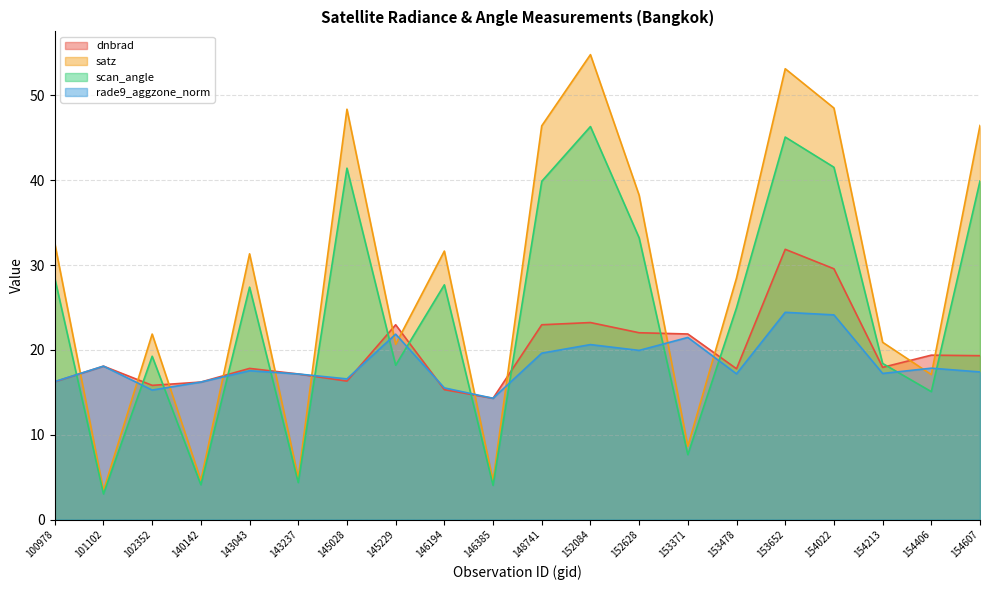

Reading right to left, transcribe all the data shown in this chart.

dnbrad: 19.3	19.4	17.9	29.6	31.9	17.8	21.9	22.0	23.2	23.0	14.3	15.3	23.0	16.3	17.2	17.8	16.2	15.8	18.1	16.2
satz: 46.5	17.1	20.9	48.5	53.1	28.5	8.6	38.2	54.8	46.4	4.6	31.6	20.7	48.4	4.9	31.3	4.6	21.9	3.4	32.6
scan_angle: 39.9	15.1	18.4	41.5	45.1	25.0	7.6	33.2	46.3	39.9	4.0	27.7	18.2	41.4	4.4	27.4	4.1	19.3	3.0	28.4
rade9_aggzone_norm: 17.4	17.8	17.2	24.1	24.4	17.2	21.5	19.9	20.6	19.6	14.3	15.5	21.9	16.6	17.2	17.5	16.2	15.3	18.1	16.3